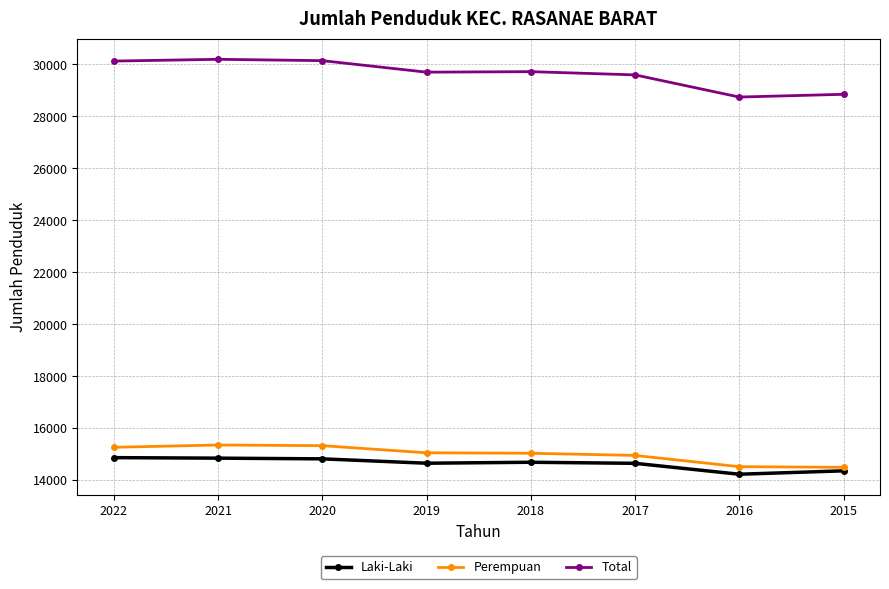

The Perempuan series shows 14950 at 2017. True or false?

True